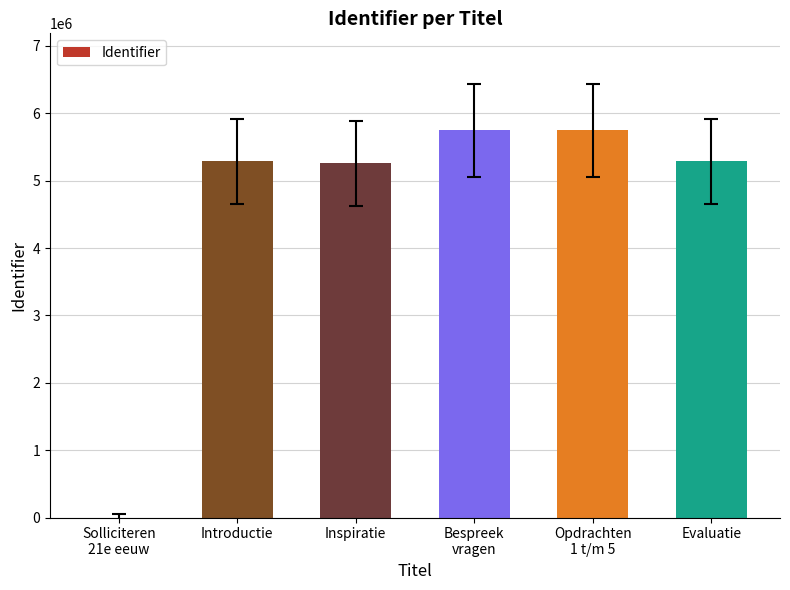

How many data points does each series have?

6